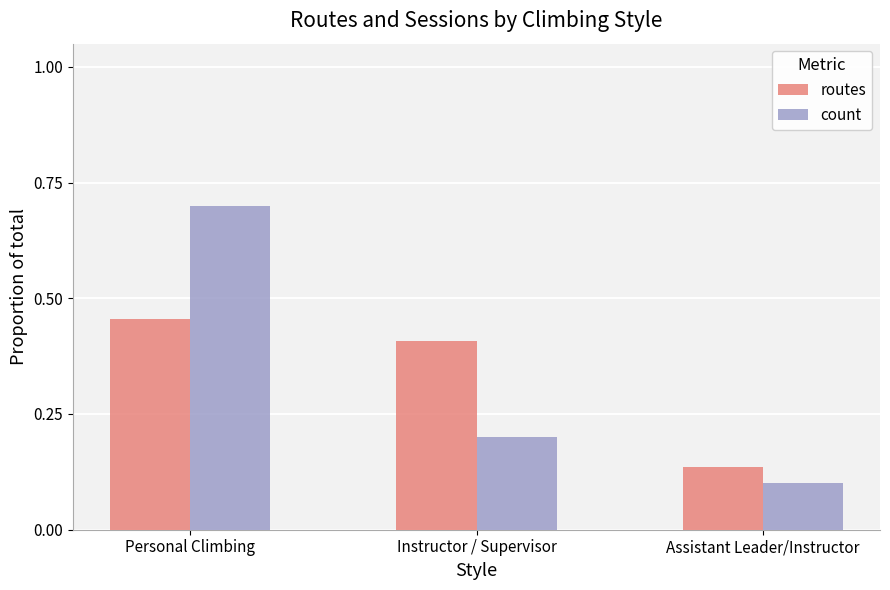

The count series shows 0.2 at Instructor / Supervisor. True or false?

True